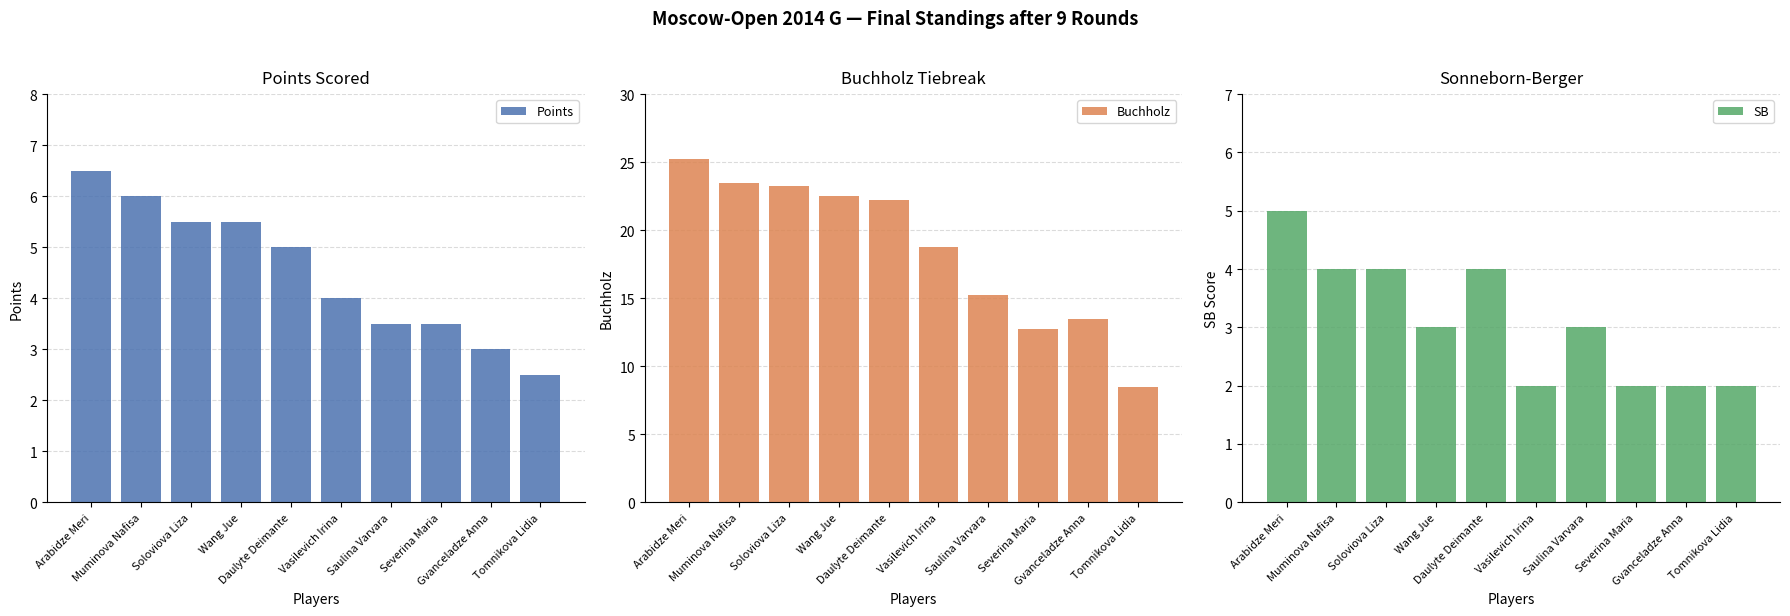

What are all the series names shown in the legend?

Points, Buchholz, SB